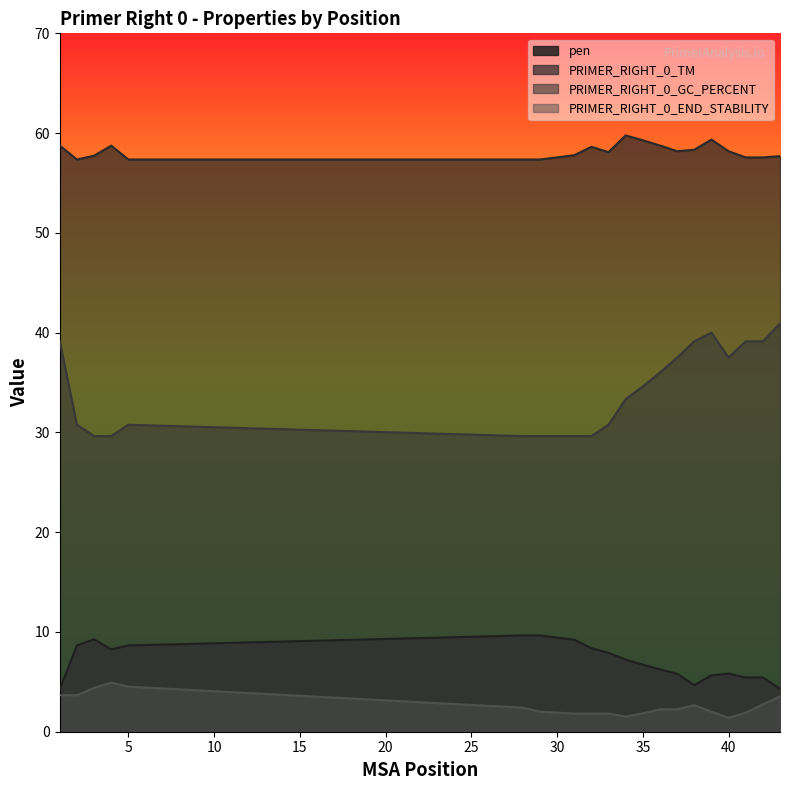

What are all the series names shown in the legend?

pen, PRIMER_RIGHT_0_TM, PRIMER_RIGHT_0_GC_PERCENT, PRIMER_RIGHT_0_END_STABILITY